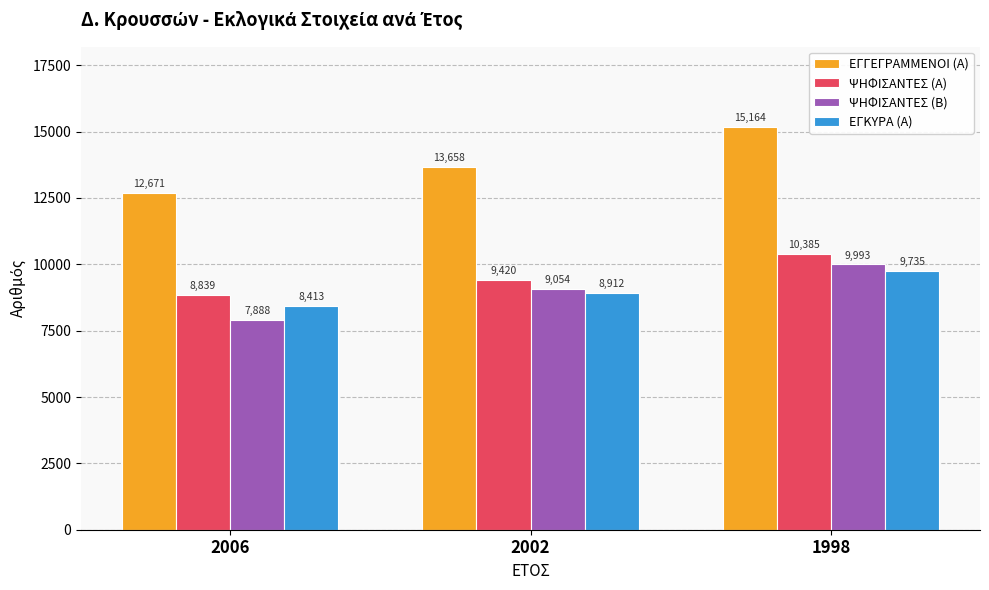

The ΨΗΦΙΣΑΝΤΕΣ (Β) series shows 9993 at 1998. True or false?

True